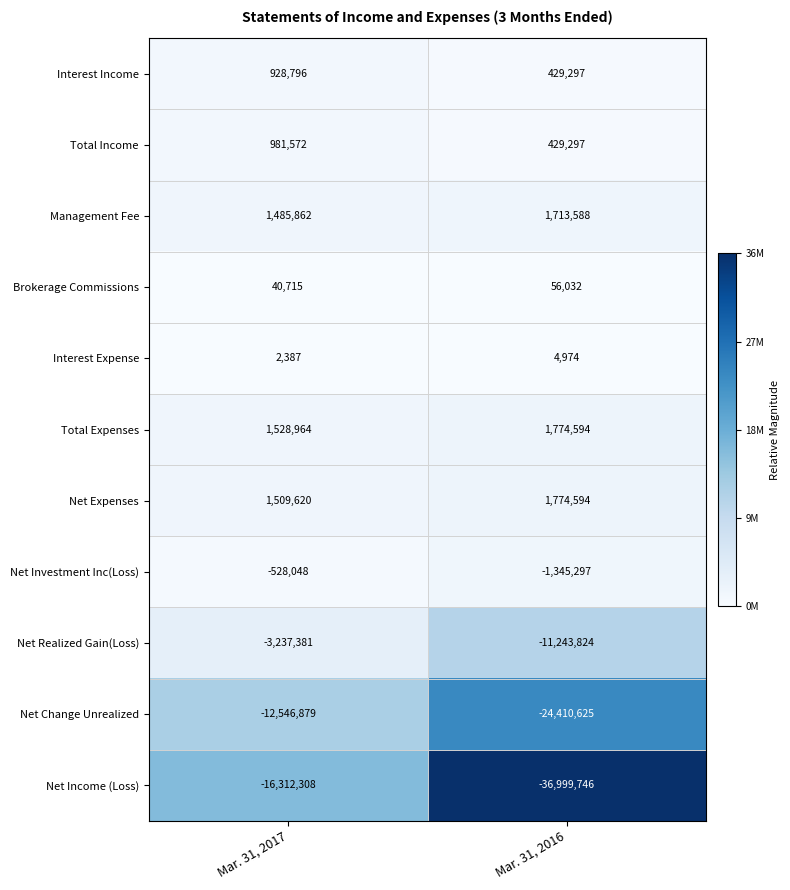

What is the difference between the highest and lowest values at Mar. 31, 2016?

38774340